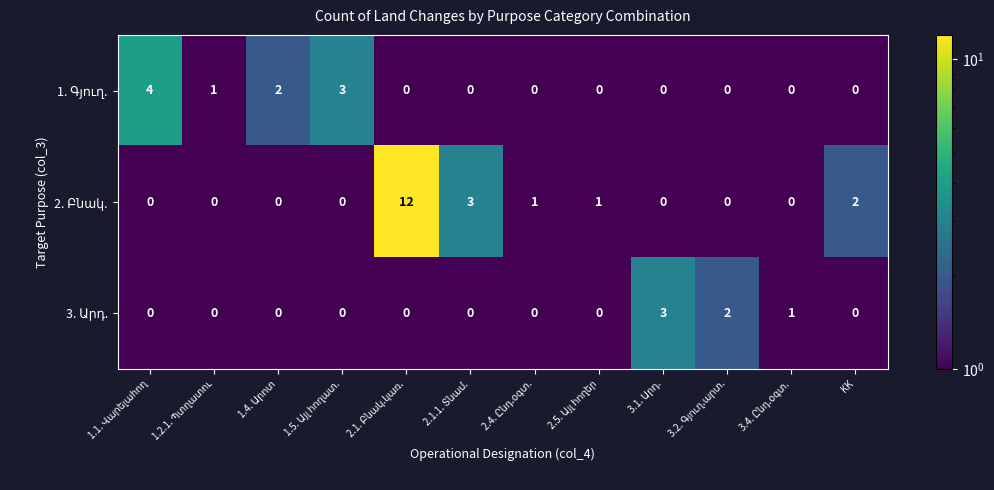

What is the maximum value shown in the chart?

12